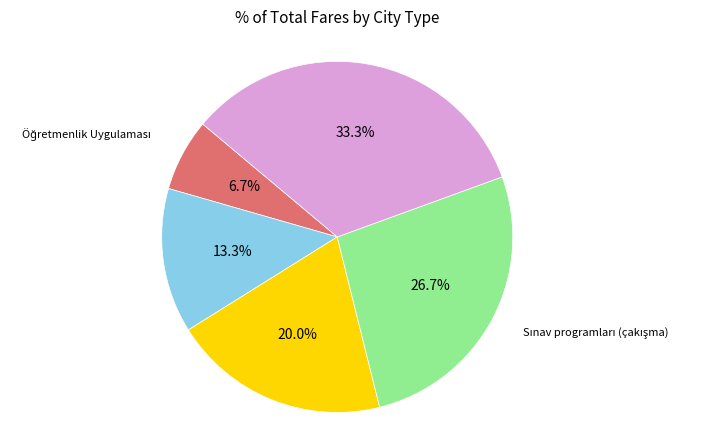

To the nearest percent, what is the difference between the largest and smallest slice percentages?

27%